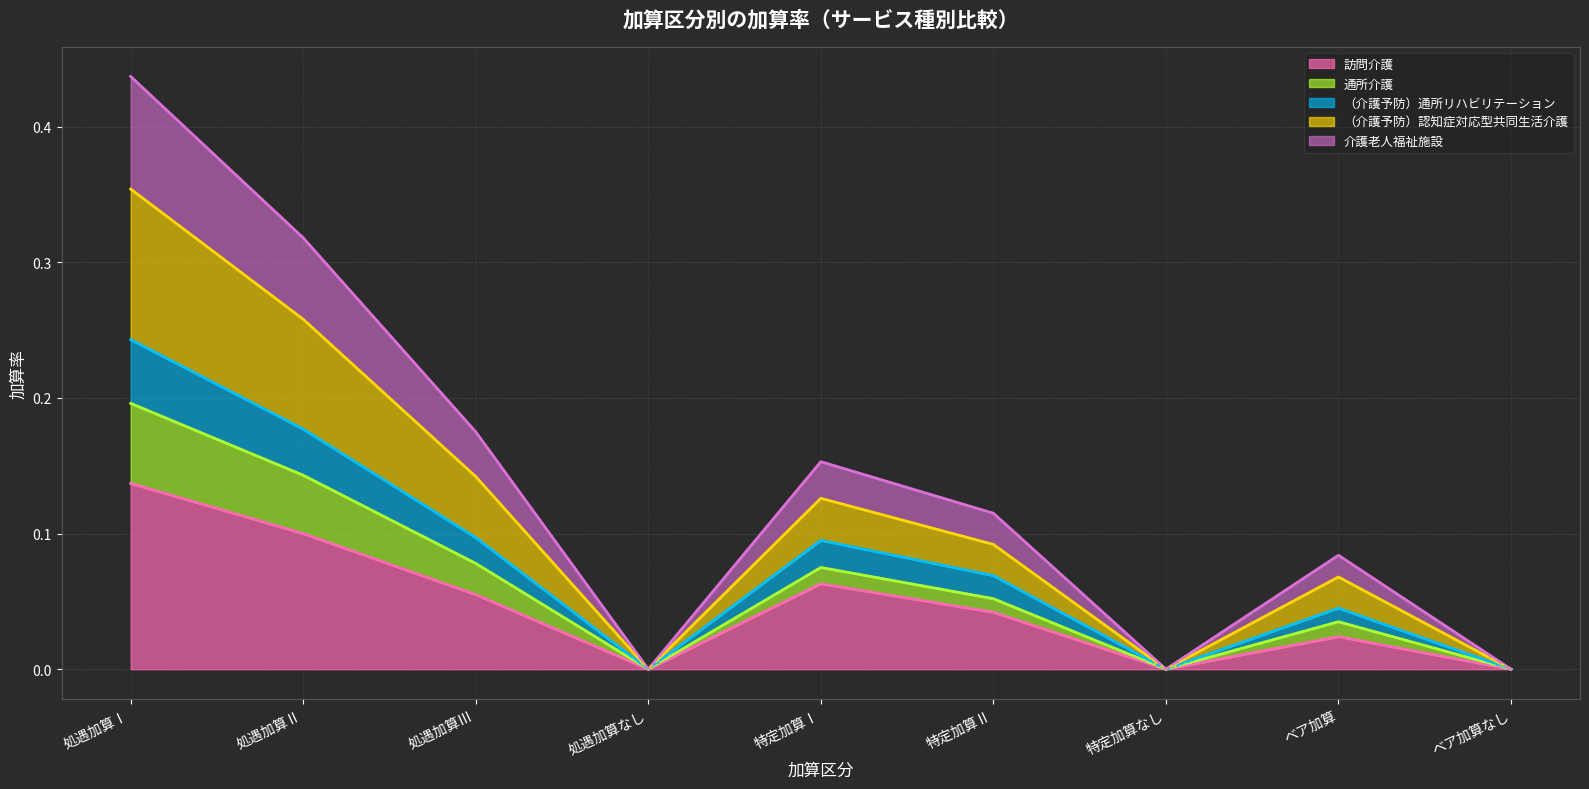

At which category is the sum across all series the highest?

処遇加算Ⅰ